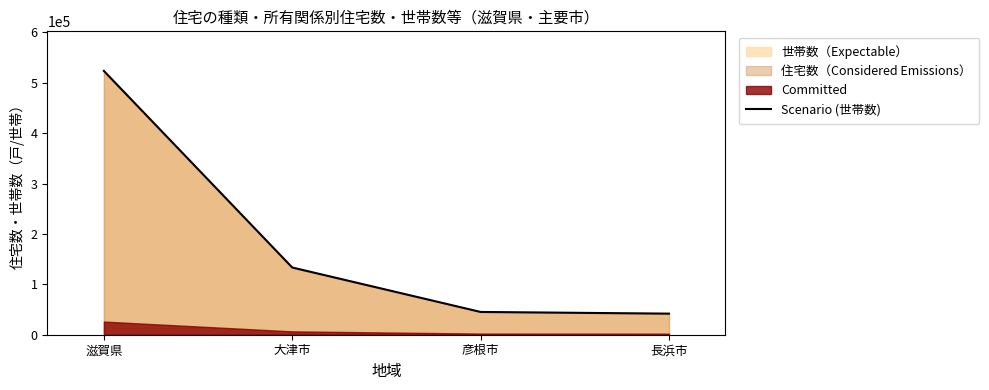

What is the sum of the values at 大津市 and 長浜市?

175220